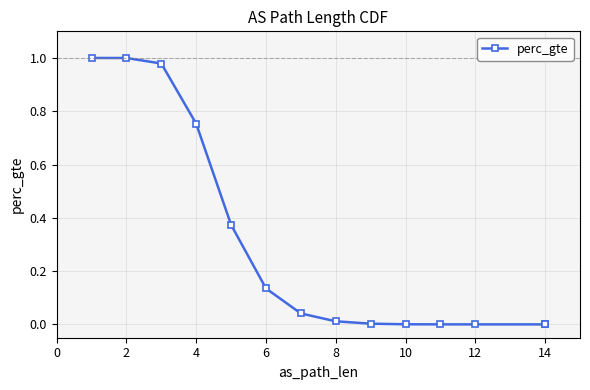

True or false: the data has more than 0 interior local peaks.

False